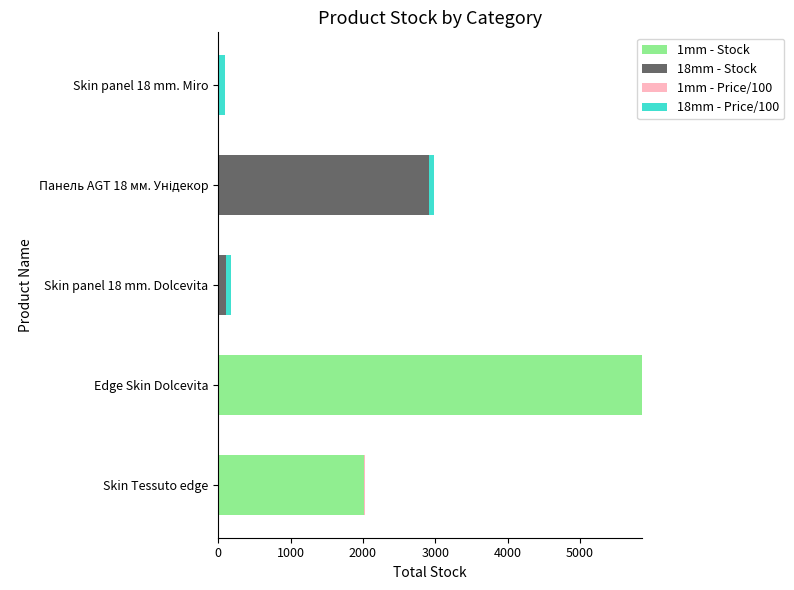

At which label does 1mm - Stock reach its peak?

Edge Skin Dolcevita